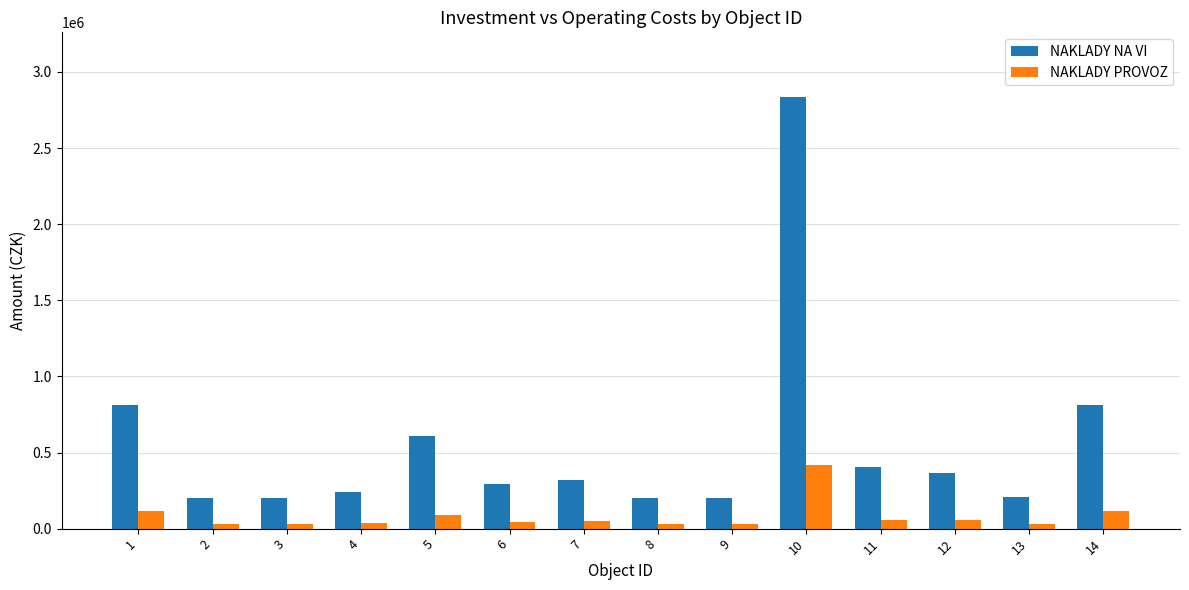

What are all the series names shown in the legend?

NAKLADY NA VI, NAKLADY PROVOZ